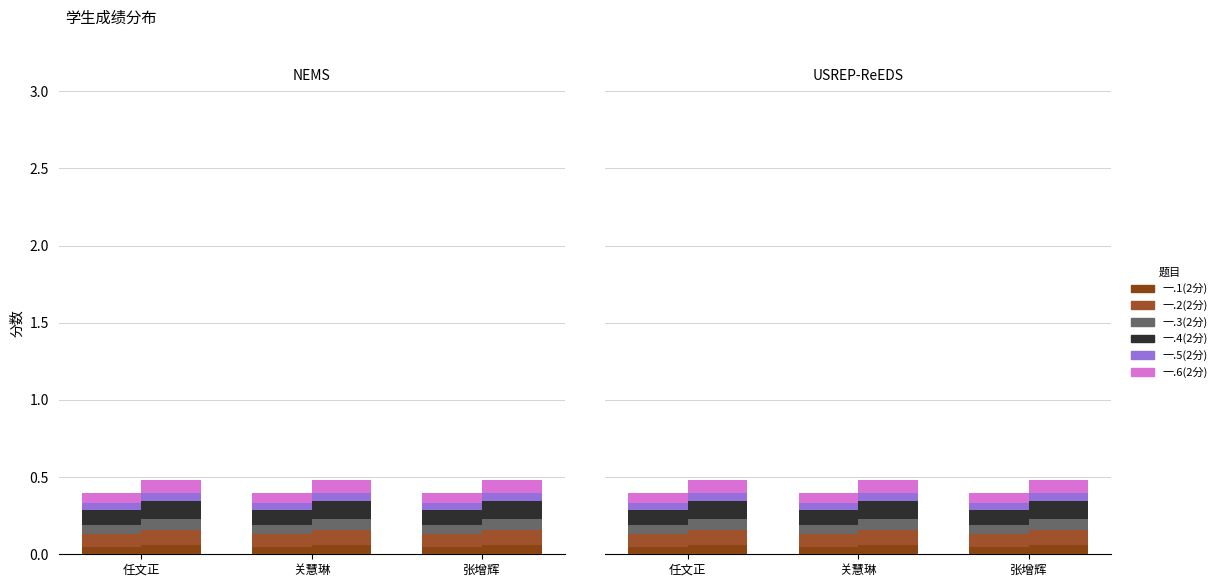

What is the label of the 1st bar from the left?

任文正